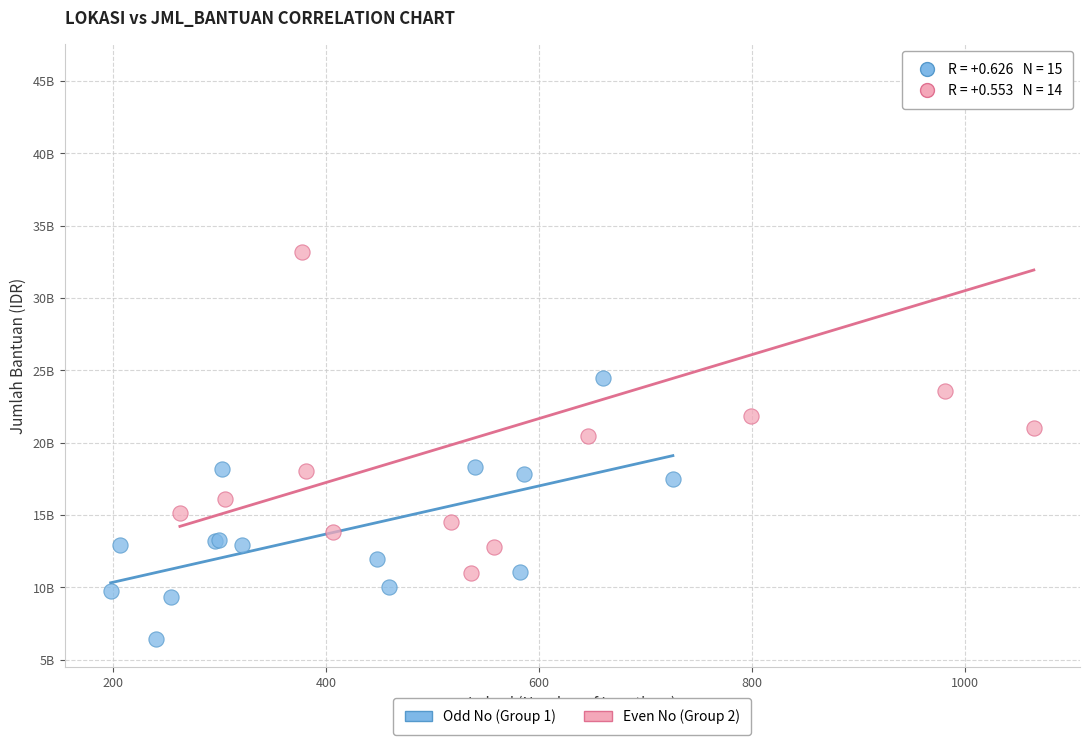

What are all the series names shown in the legend?

Odd No (Group 1), Even No (Group 2)